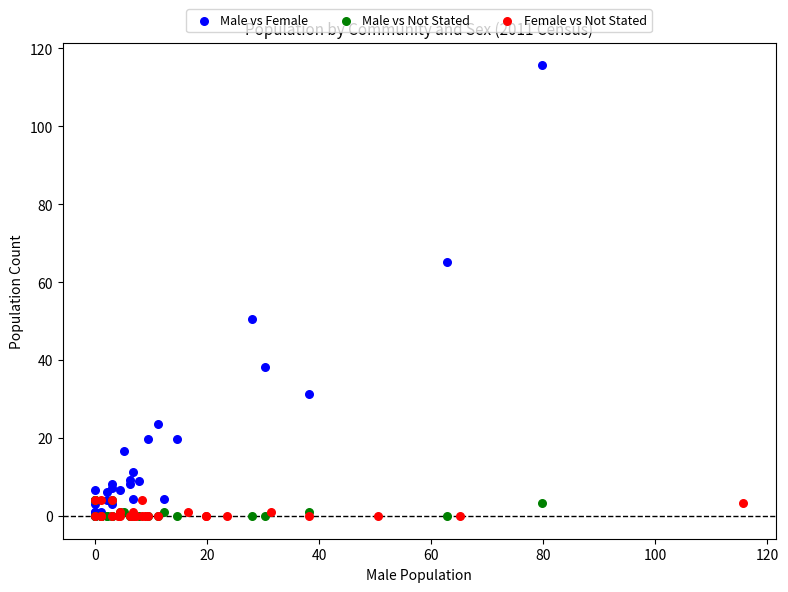

Which series reaches the maximum Y coordinate?

Male vs Female